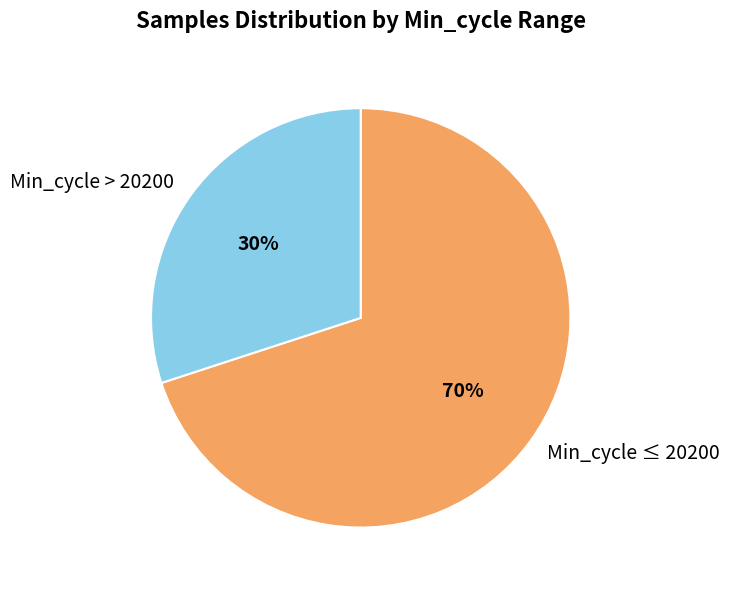

What is the ratio of the value at Min_cycle ≤ 20200 to the value at Min_cycle > 20200?

2.3